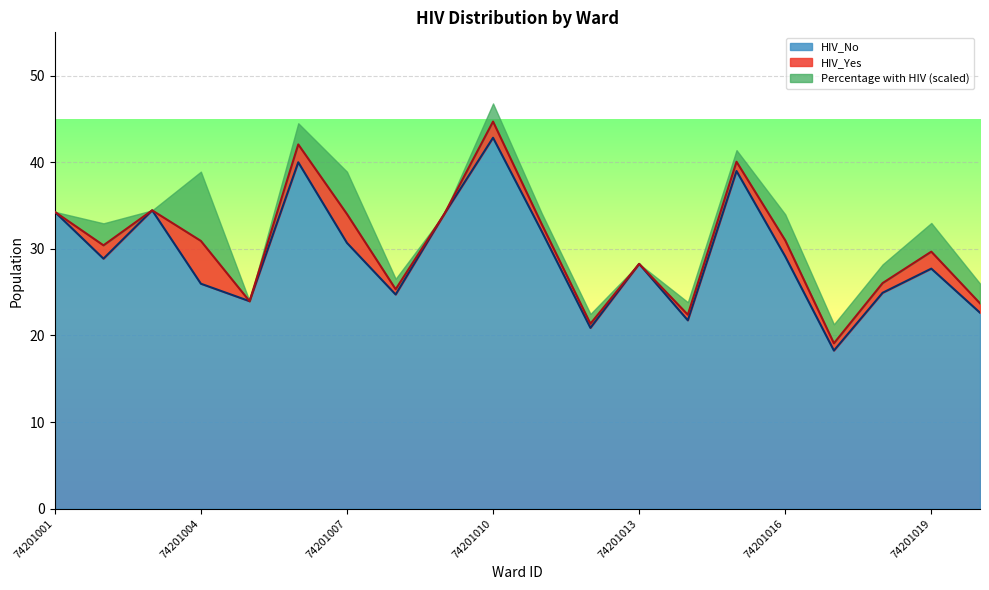

Reading left to right, transcribe all the data shown in this chart.

HIV_No: 34.3	28.9	34.5	26.0	24.0	40.0	30.7	24.7	34.0	42.8	32.0	20.9	28.3	21.8	39.0	29.1	18.3	24.9	27.7	22.6
HIV_Yes: 0.0	1.5	0.0	4.9	0.0	2.1	3.3	0.6	0.0	1.9	0.8	0.5	0.0	0.7	1.1	1.9	0.8	1.1	2.0	1.1
Percentage with HIV: 0.0	5.1	0.0	16.0	0.0	4.9	9.8	2.4	0.0	4.2	2.5	2.3	0.0	2.9	2.7	6.0	4.4	4.3	6.6	4.6